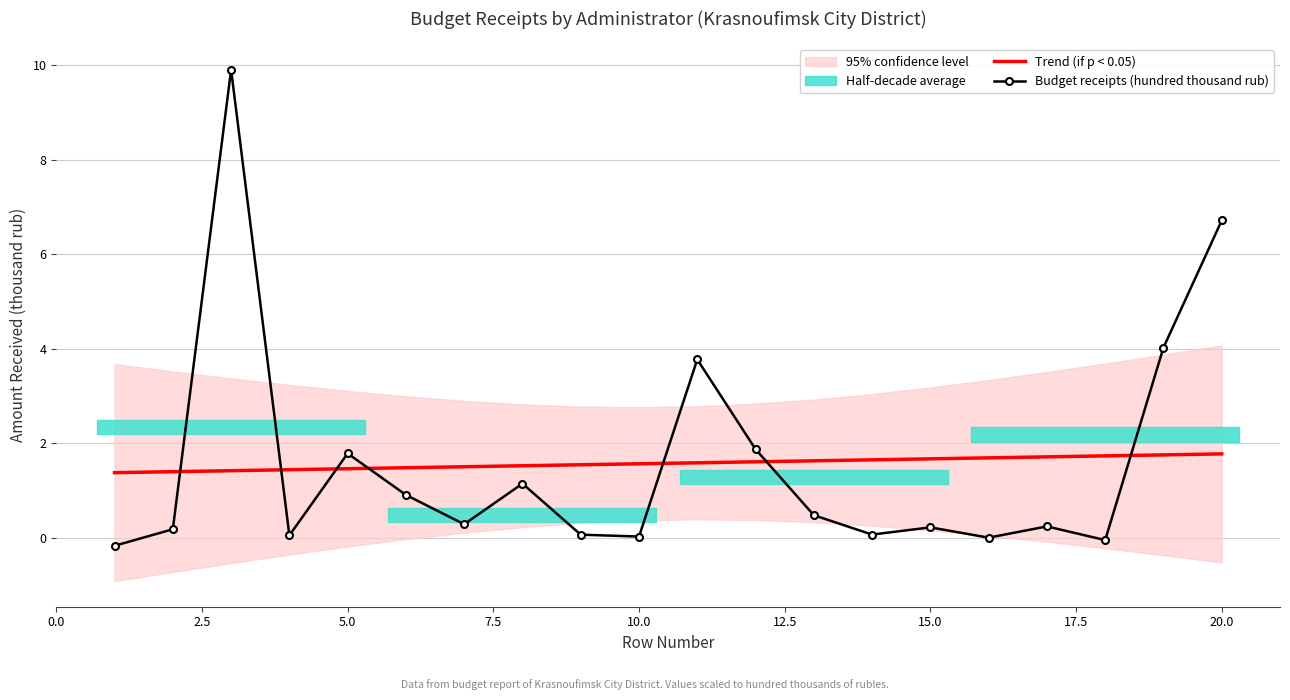

Reading left to right, transcribe all the data shown in this chart.

Trend (if p < 0.05): 1.4	1.4	1.4	1.4	1.5	1.5	1.5	1.5	1.5	1.6	1.6	1.6	1.6	1.6	1.7	1.7	1.7	1.7	1.8	1.8
Budget receipts (hundred thousand rub): -0.2	0.2	9.9	0.1	1.8	0.9	0.3	1.1	0.1	0.0	3.8	1.9	0.5	0.1	0.2	0.0	0.2	-0.1	4.0	6.7